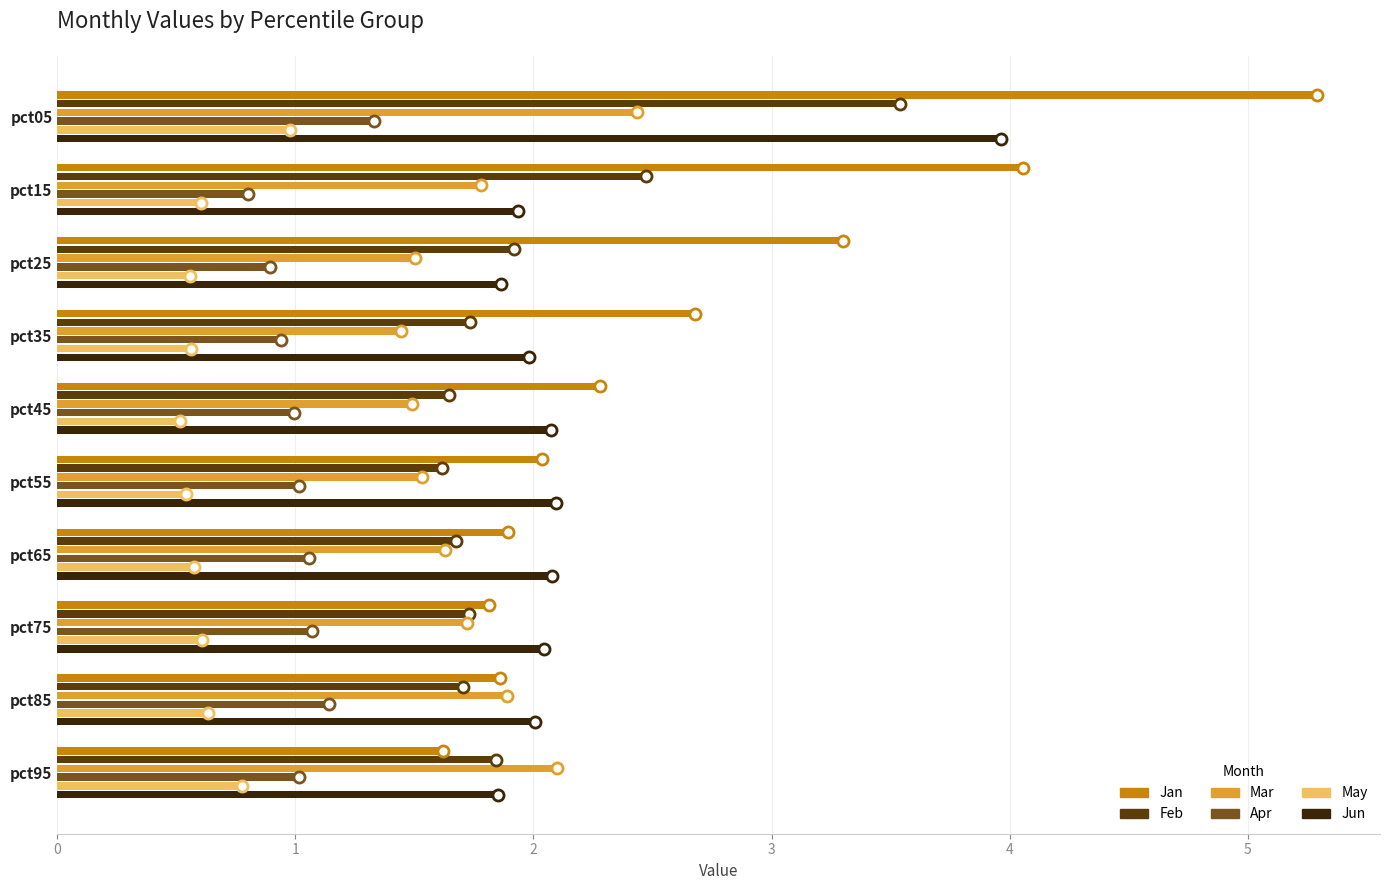

How many series are shown in this chart?

6